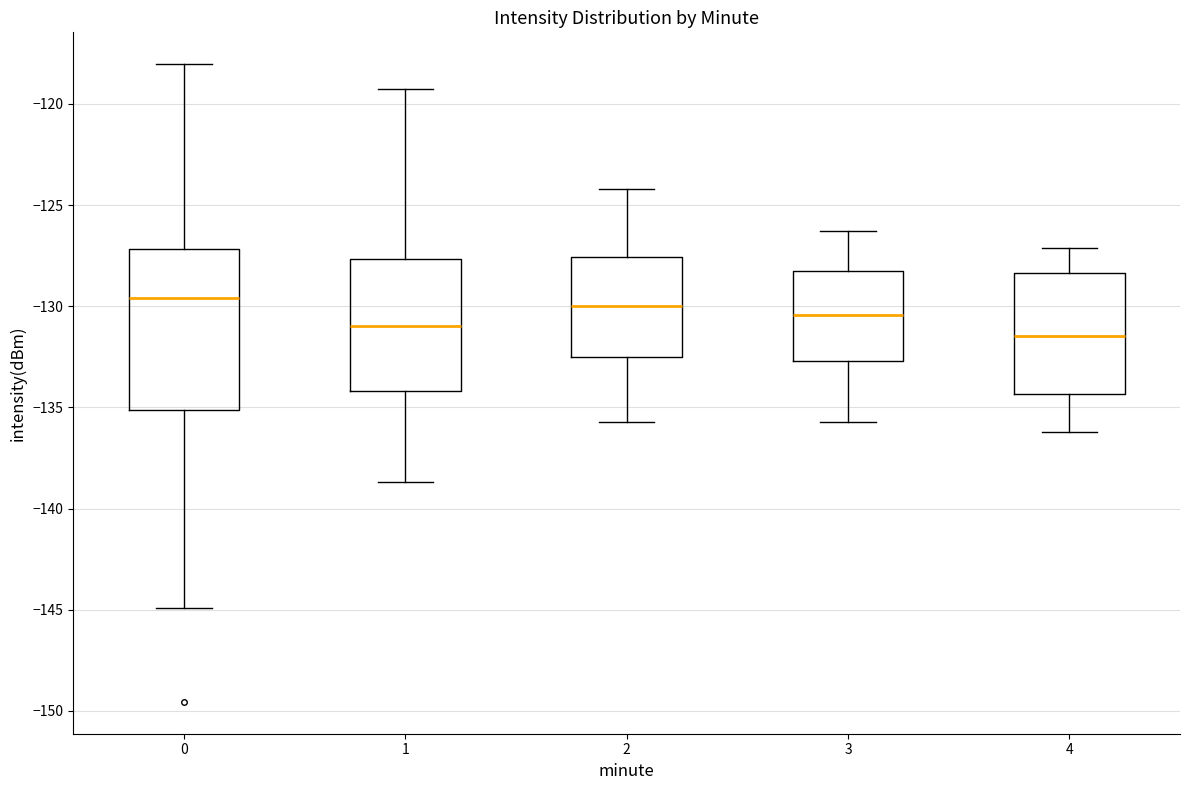

Which box is the tallest, from its lower edge to its upper edge?

0